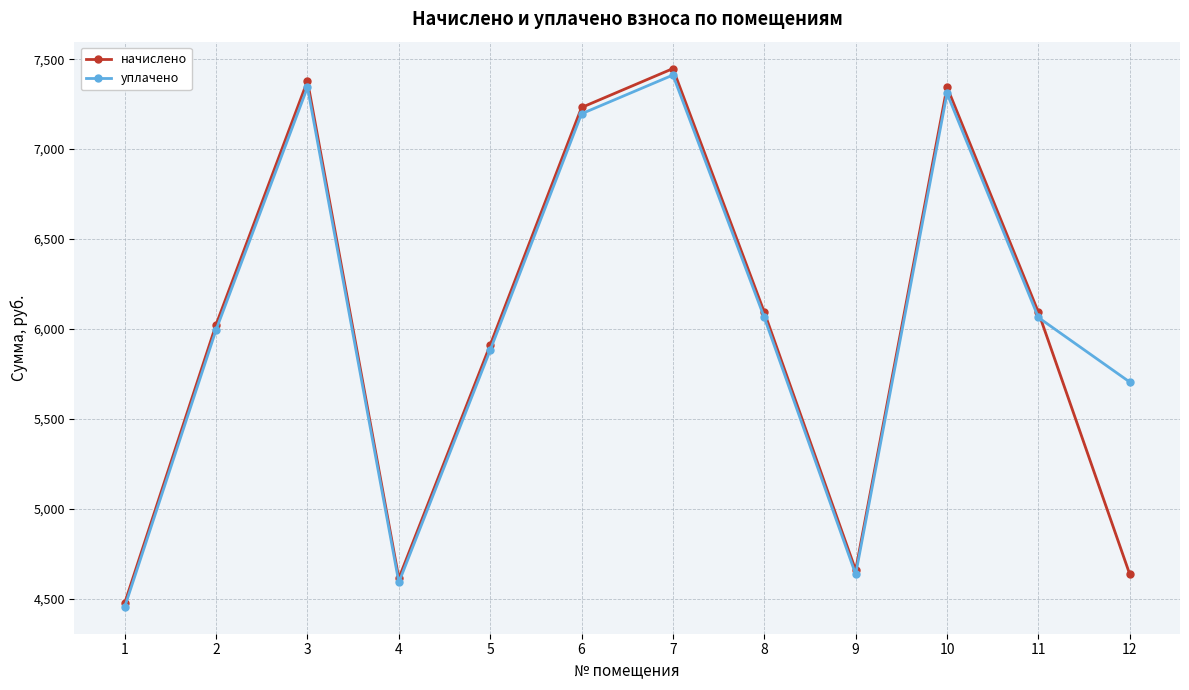

What is the smallest value displayed?

4453.9